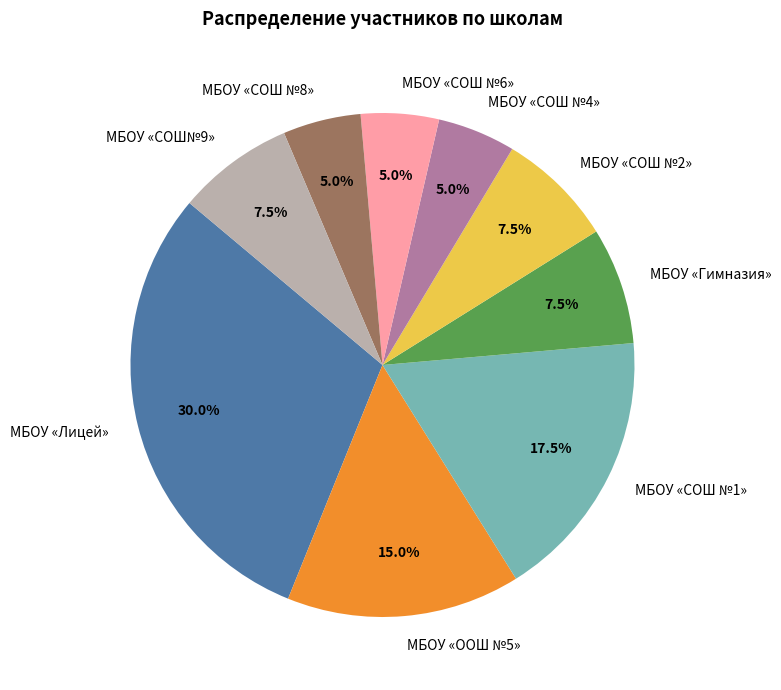

To the nearest percent, what is the combined percentage of МБОУ «ООШ №5» and МБОУ «Лицей»?

45%